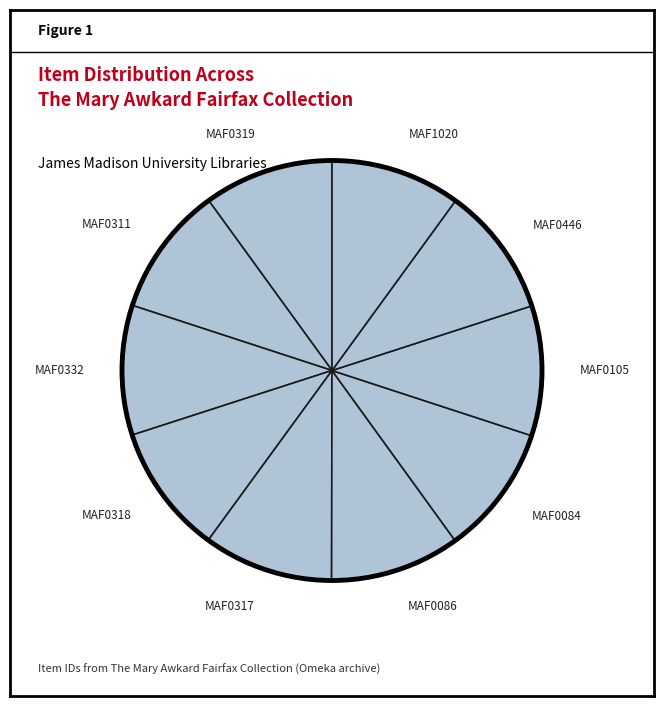

How many slices are in this pie chart?

10